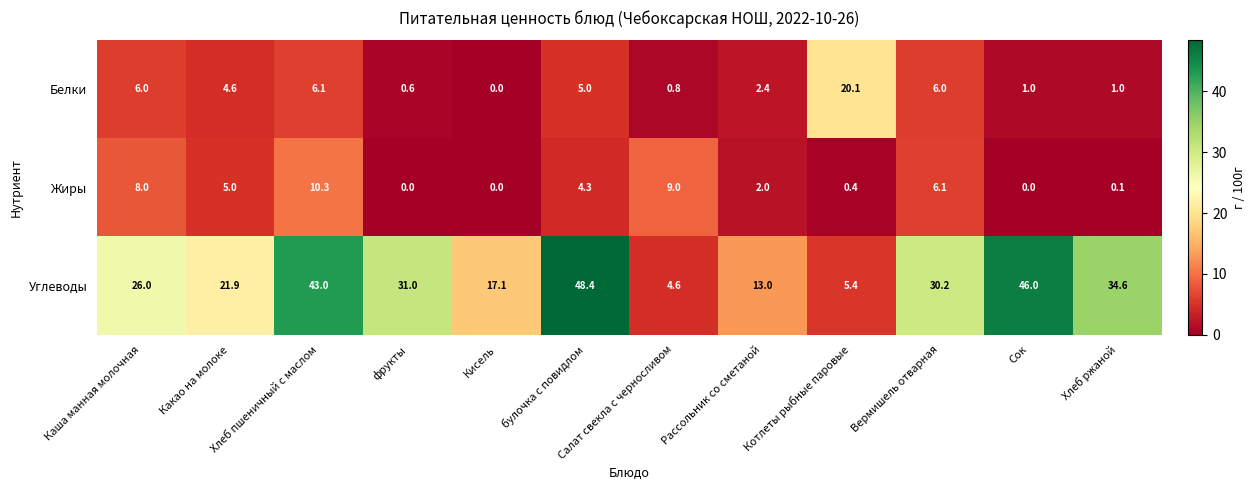

What is the difference between the Углеводы values at Кисель and булочка с повидлом?

31.3